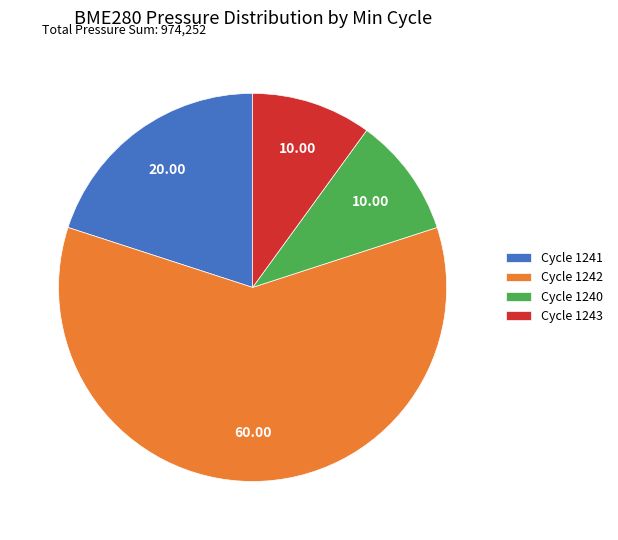

Do Cycle 1242 and Cycle 1243 together represent more than half of the pie?

Yes